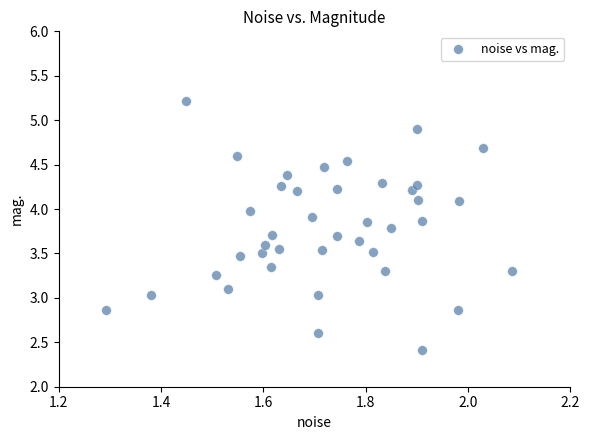

What is the range of X values (max minus min)?

0.8